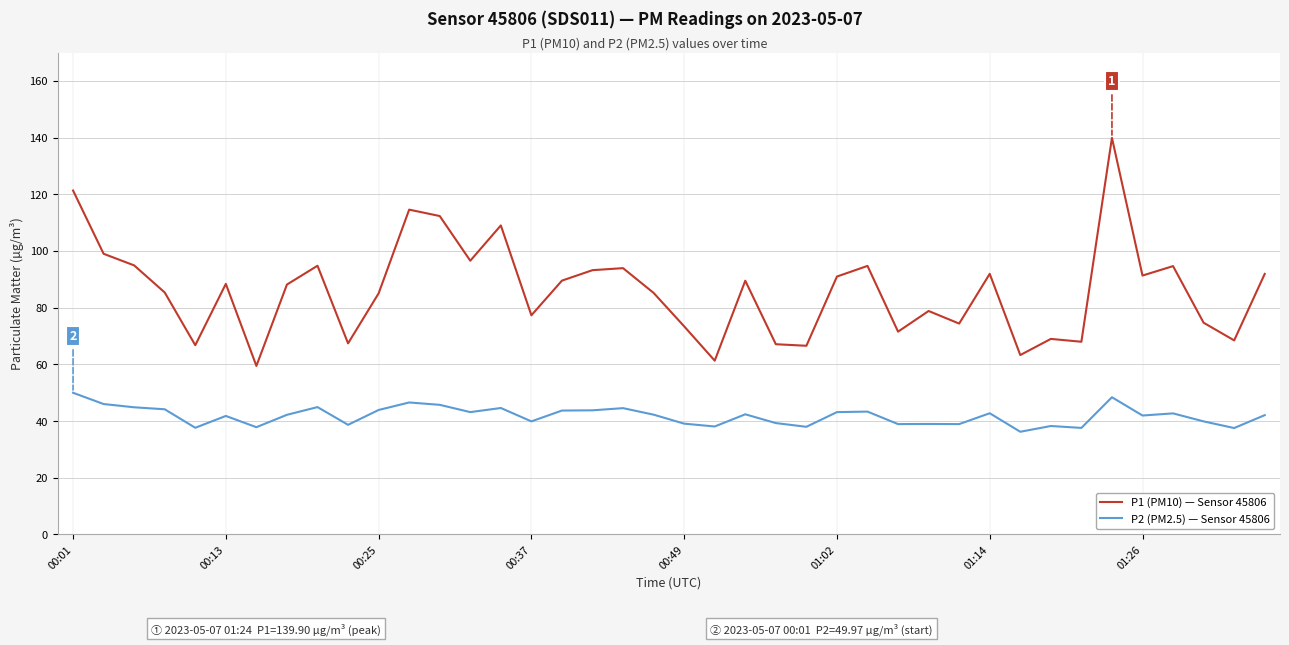

Does the chart display data point markers on the line(s)?

No